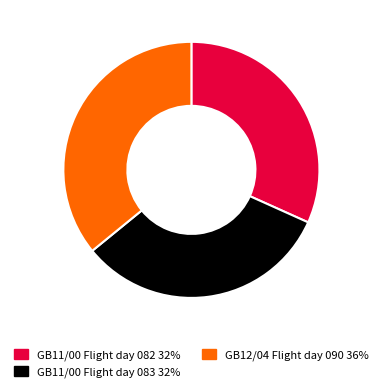

Is it true that GB11/00 Flight day 083 is 21% of the pie?

False